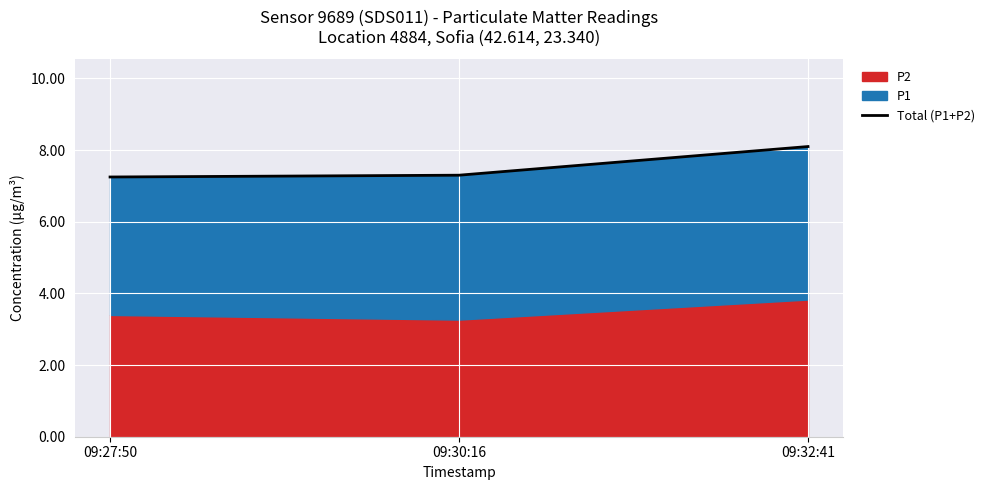

What is the value of the 3rd point from the left?

8.1